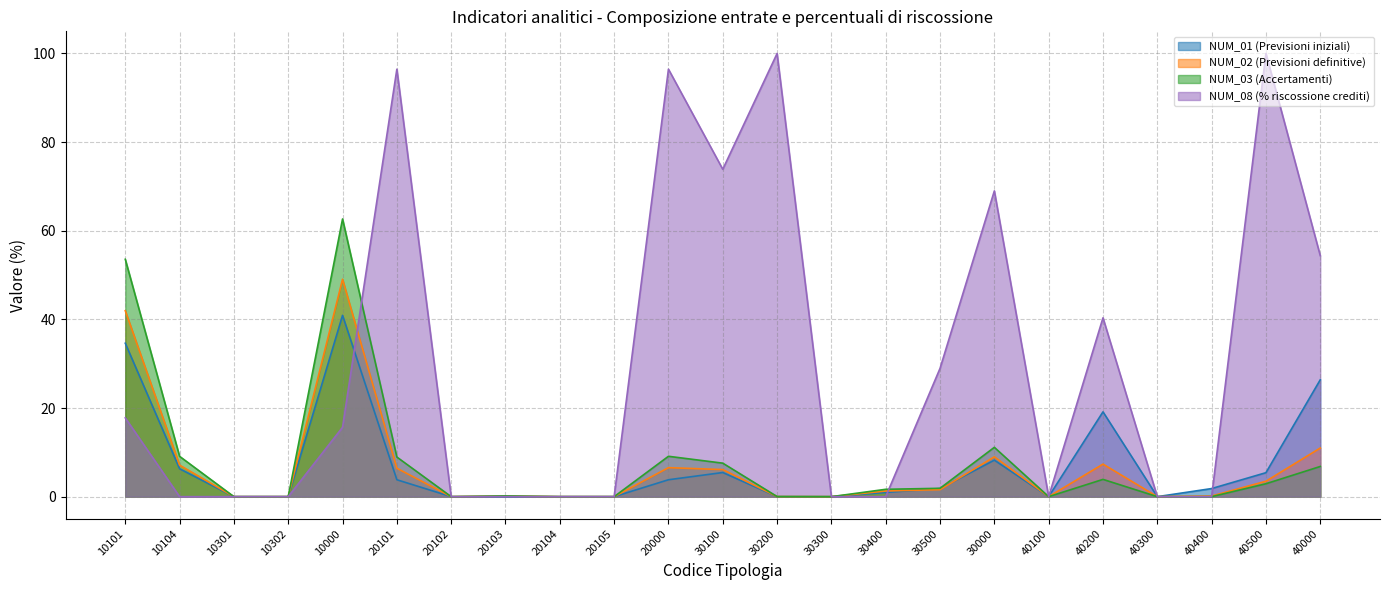

At which category is the sum across all series the highest?

10000